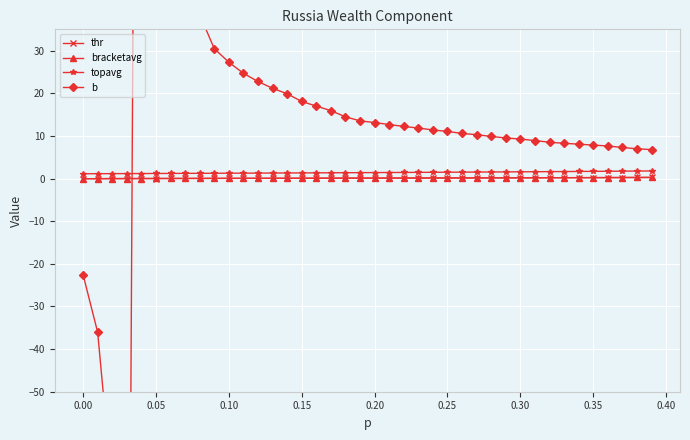

What is the maximum value for topavg?

1.8